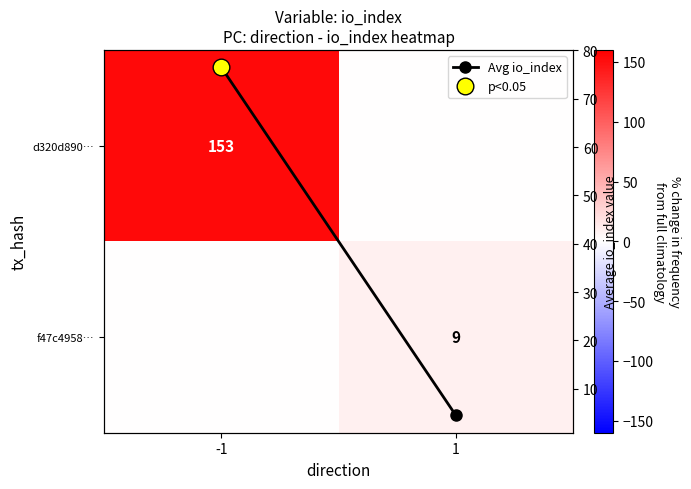

What is the difference between the maximum and minimum values in the Avg io_index series?

72.0